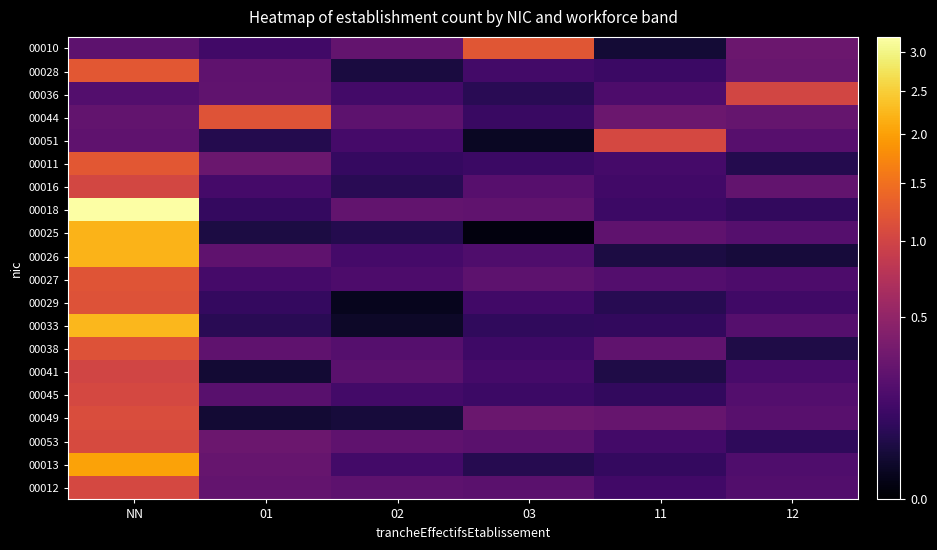

What is the maximum value shown in the chart?

3.2